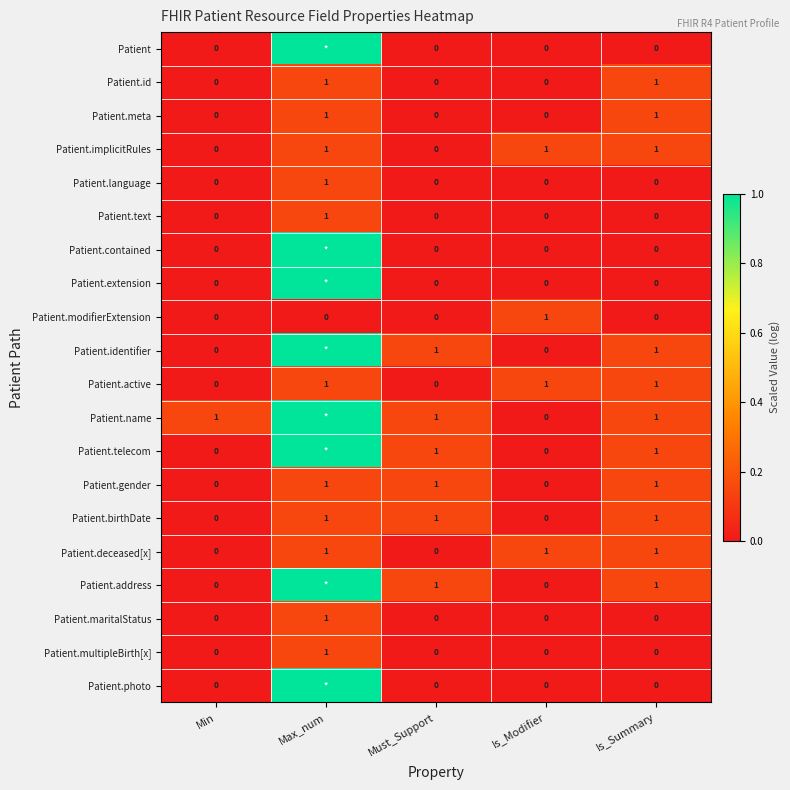

Which category has the highest value in the Patient.modifierExtension series?

Is_Modifier